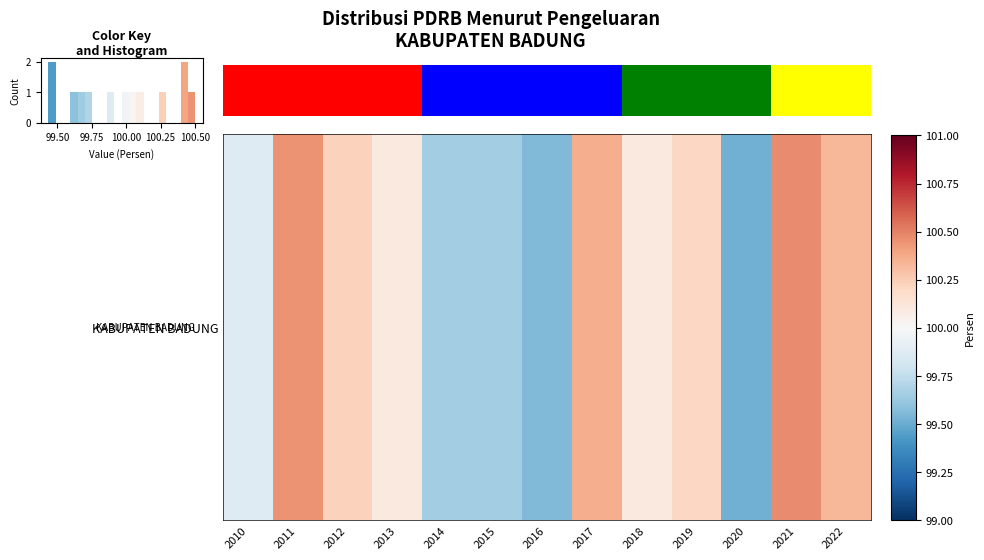

Reading right to left, transcribe all the data shown in this chart.

100.3	100.5	99.5	100.2	100.1	100.4	99.6	99.7	99.7	100.1	100.2	100.5	99.9